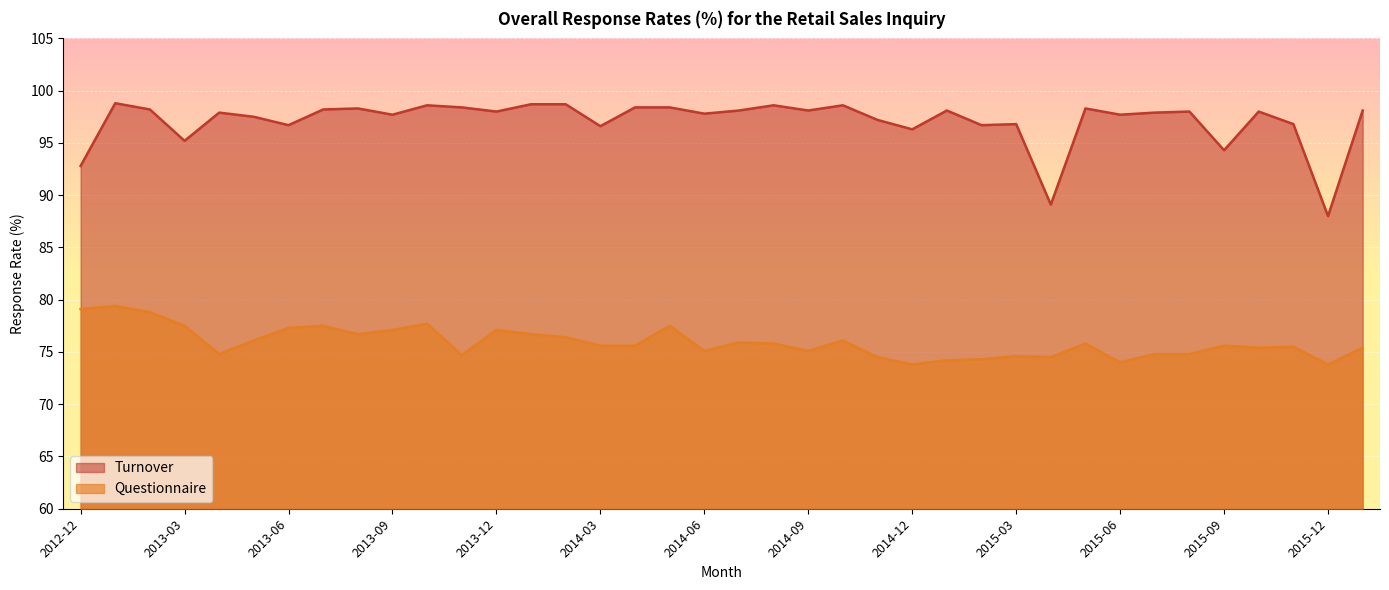

What is the spread (max minus min) of values at 2014-04?

22.8